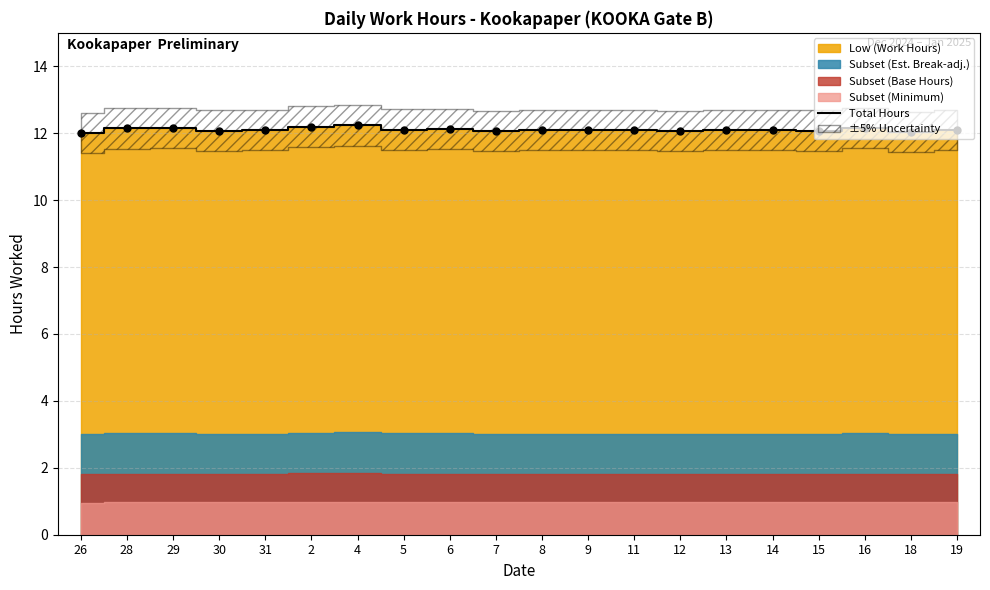

Approximately how many times larger is the value at 28 compared to 9?

1.0